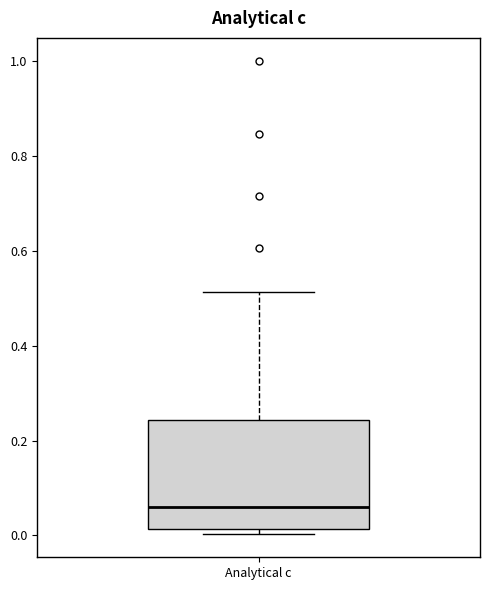

Where is the lower edge of the box for Analytical c on the y-axis? The values are not printed on the chart, so give them approximately, as read against the axis.

0.02